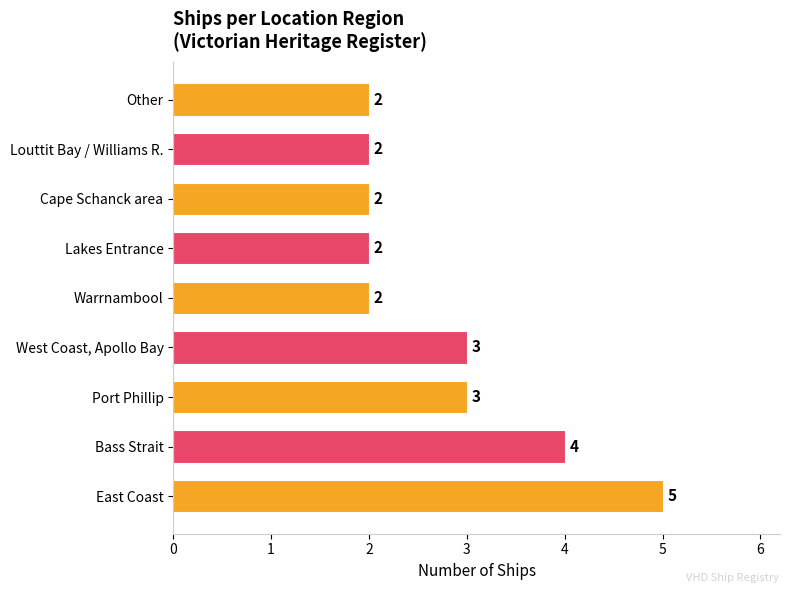

What is the ratio of the value at Other to the value at Cape Schanck area?

1.0